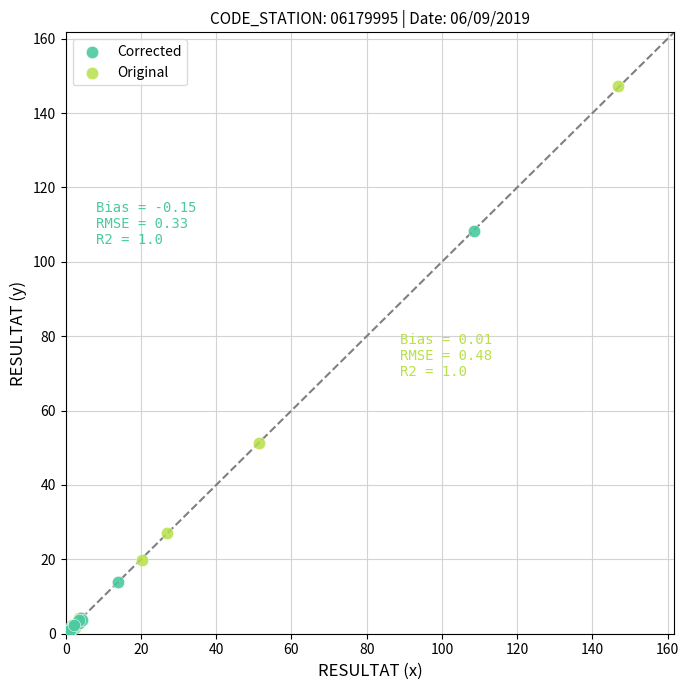

Which series has the largest Y range (max minus min)?

Original